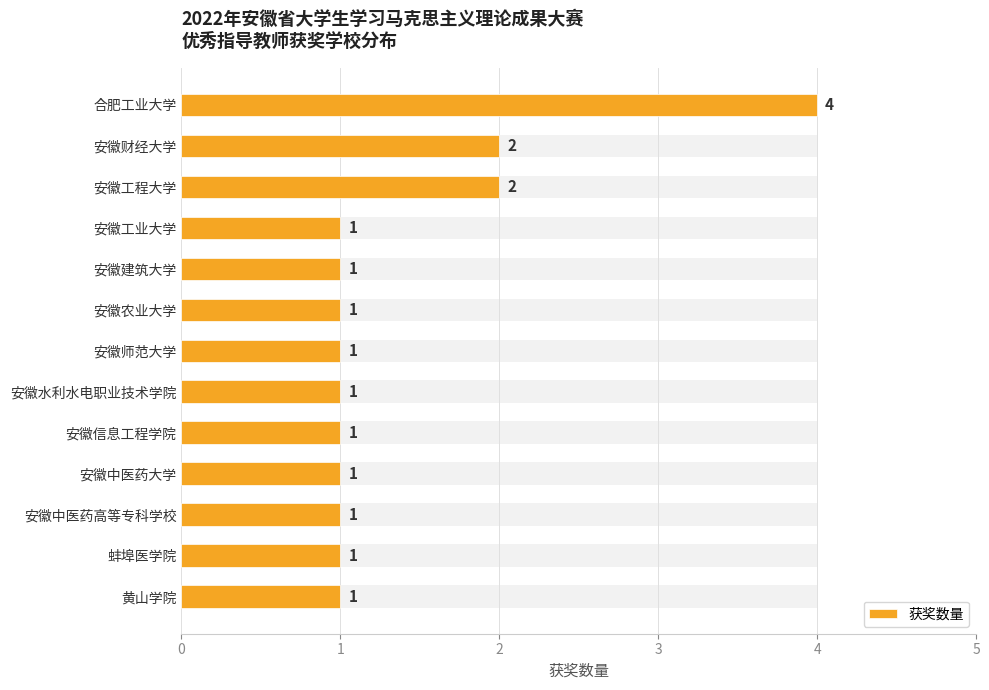

How many data points does each series have?

13